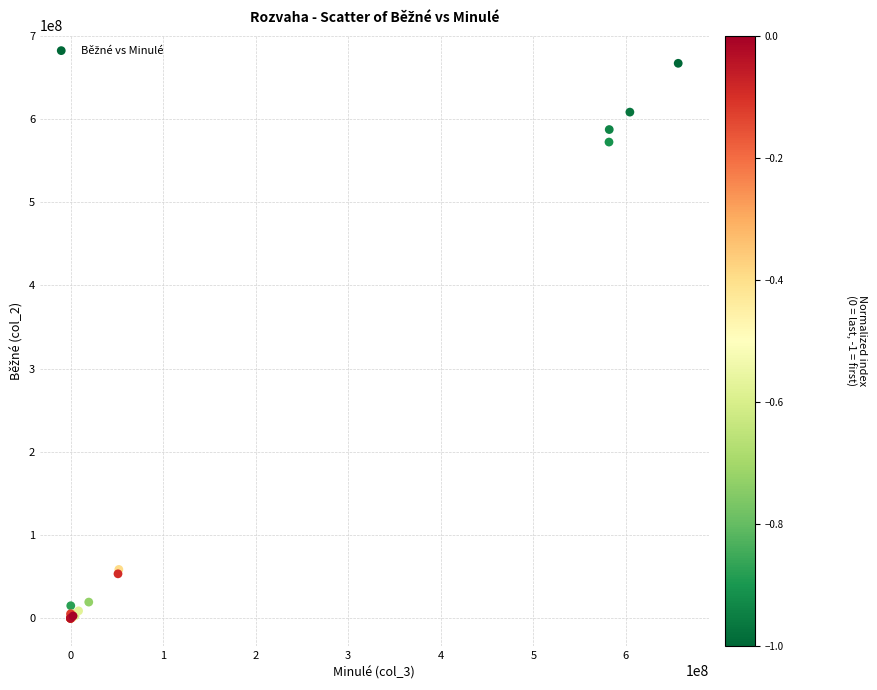

What Y value in the scatter plot is closest to 333239690?

572049128.2